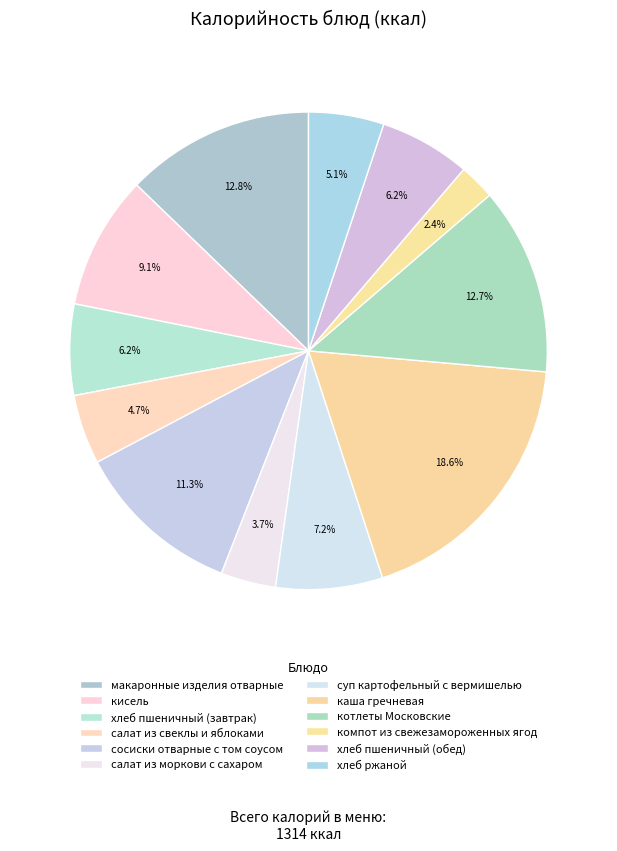

Rank the categories by value from highest to lowest.

каша гречневая, макаронные изделия отварные, котлеты Московские, сосиски отварные с том соусом, кисель, суп картофельный с вермишелью, хлеб пшеничный (завтрак), хлеб пшеничный (обед), хлеб ржаной, салат из свеклы и яблоками, салат из моркови с сахаром, компот из свежезамороженных ягод